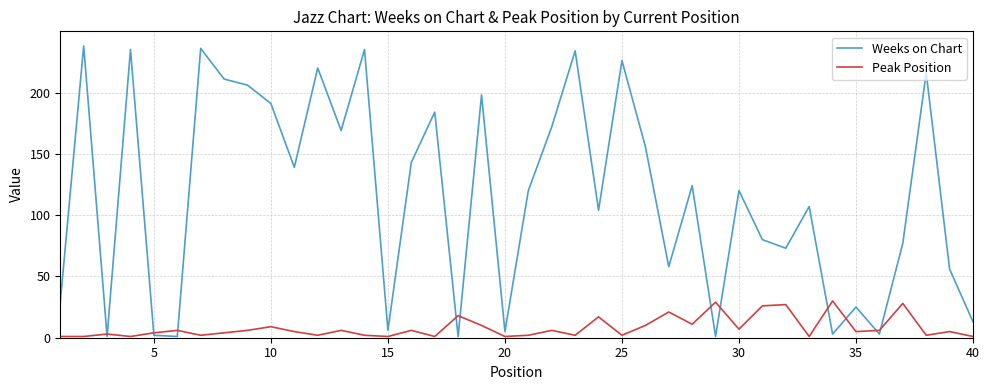

Rank the series by their maximum value, from lowest to highest.

Peak Position, Weeks on Chart